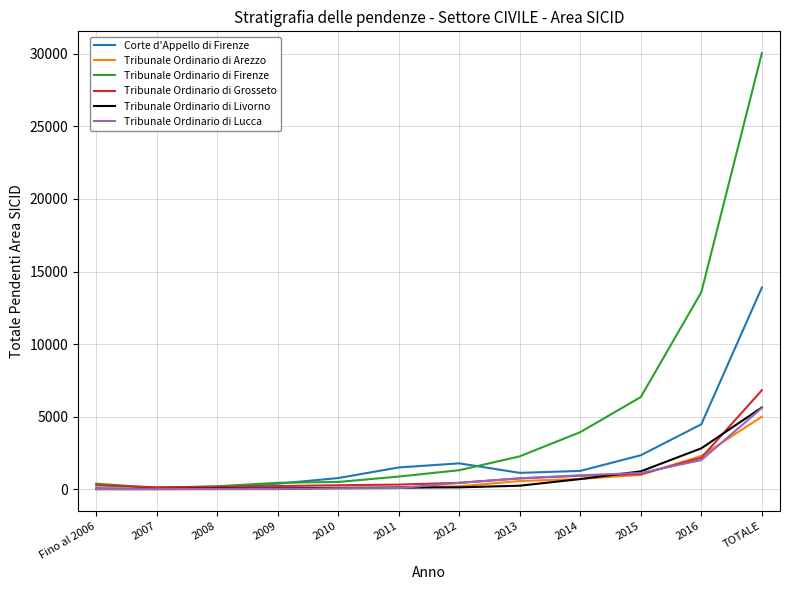

The Tribunale Ordinario di Arezzo series shows 1005 at 2015. True or false?

True